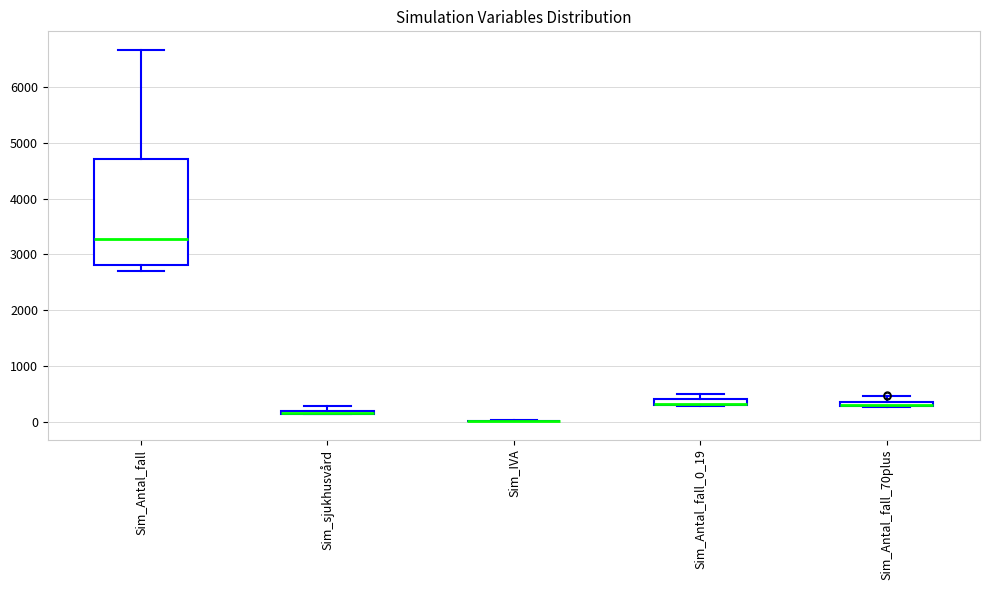

Which box is the tallest, from its lower edge to its upper edge?

Sim_Antal_fall